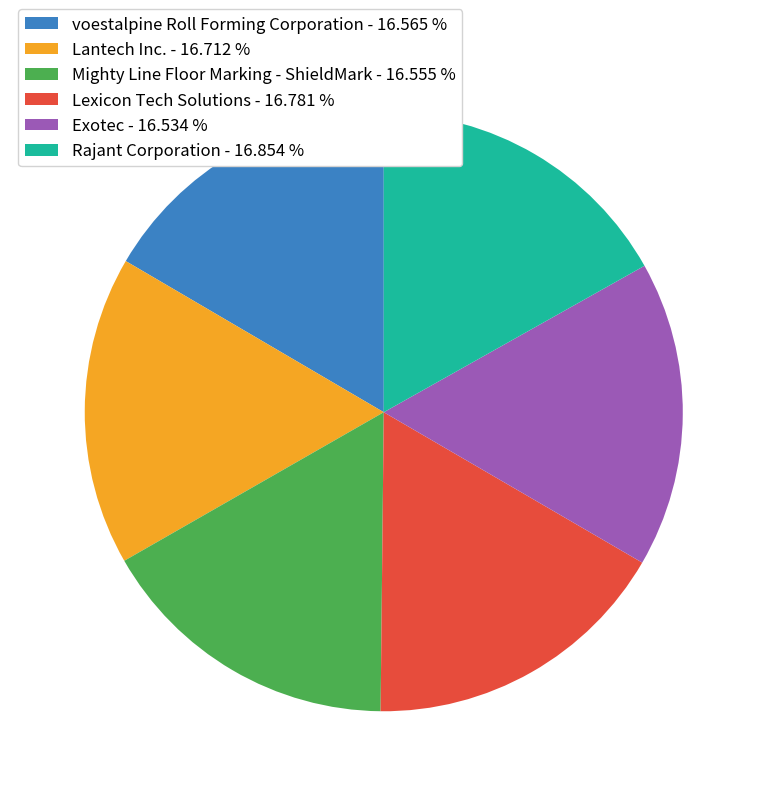

Count the number of slices in the pie.

6